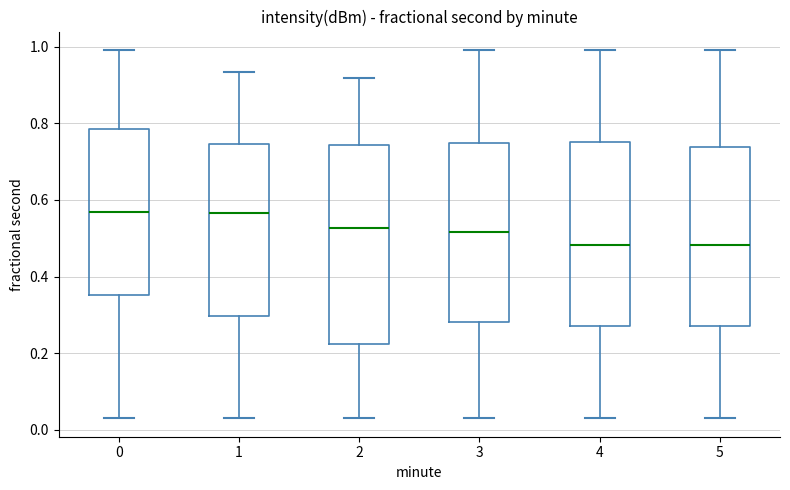

Comparing the boxes themselves (not the whiskers), which one is the tallest?

2